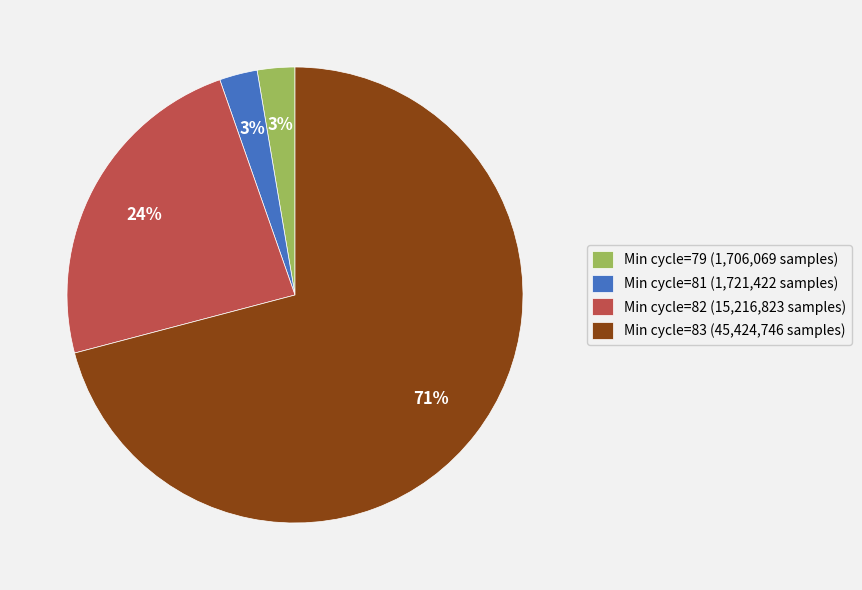

Between Min cycle=83 (45,424,746 samples) and Min cycle=81 (1,721,422 samples), which is larger?

Min cycle=83 (45,424,746 samples)